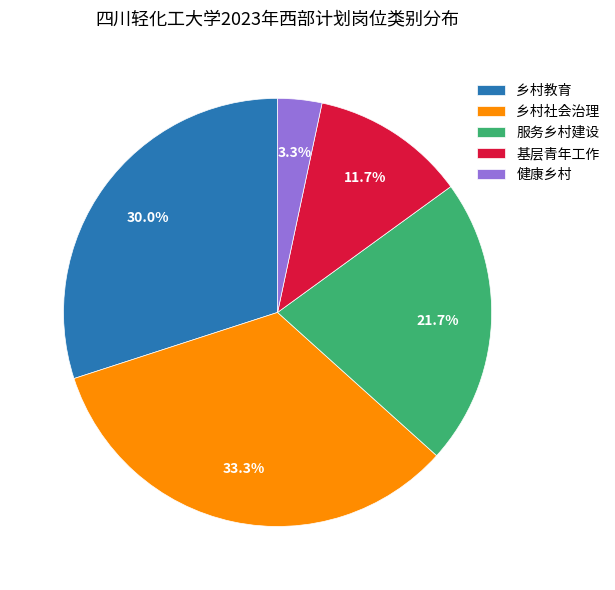

What percentage is the 基层青年工作 slice, to the nearest percent?

12%